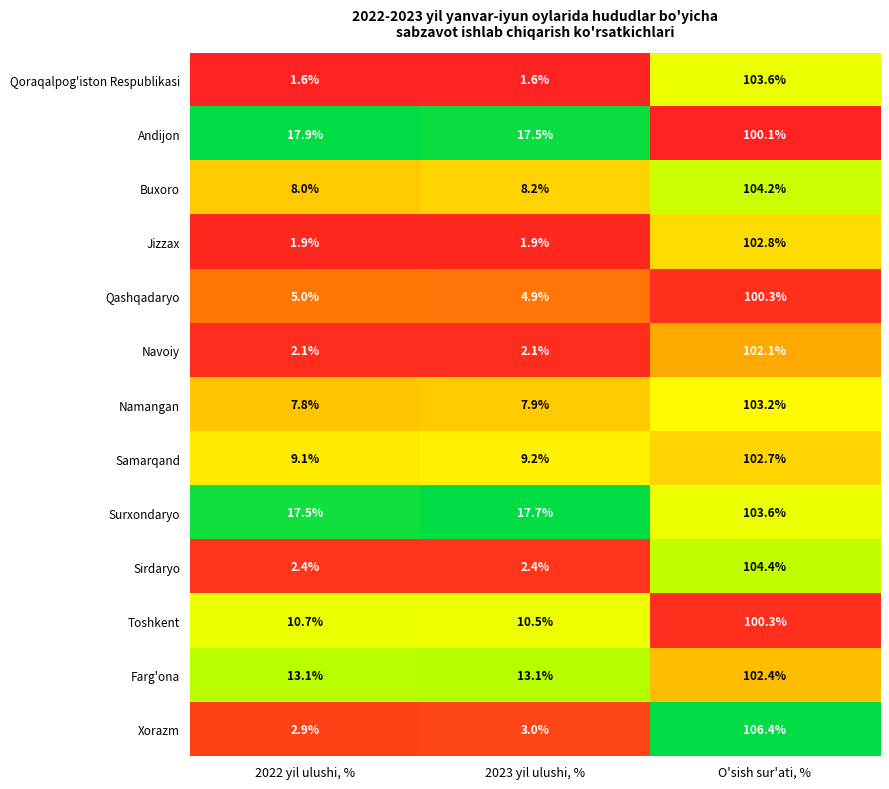

How many categories are shown in the chart?

3